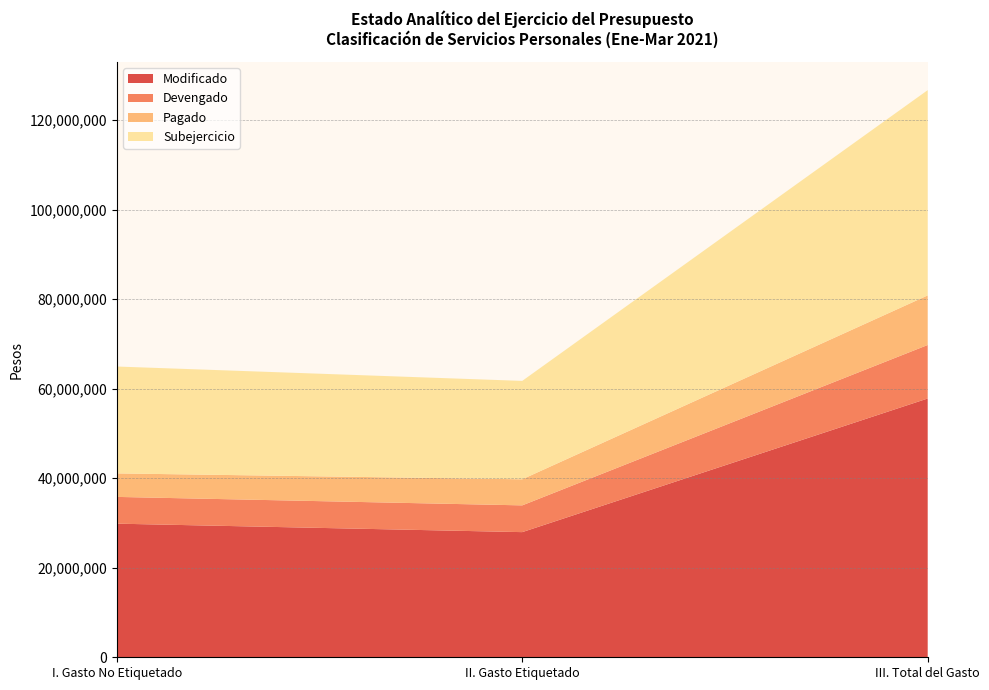

Reading left to right, list all the values displayed in this chart.

Modificado: 29844651.0	27952008.0	57796659.0
Devengado: 5975342.2	5975342.2	11950684.4
Pagado: 5250041.4	5825485.2	11075526.6
Subejercicio: 23869308.8	21976665.8	45845974.6